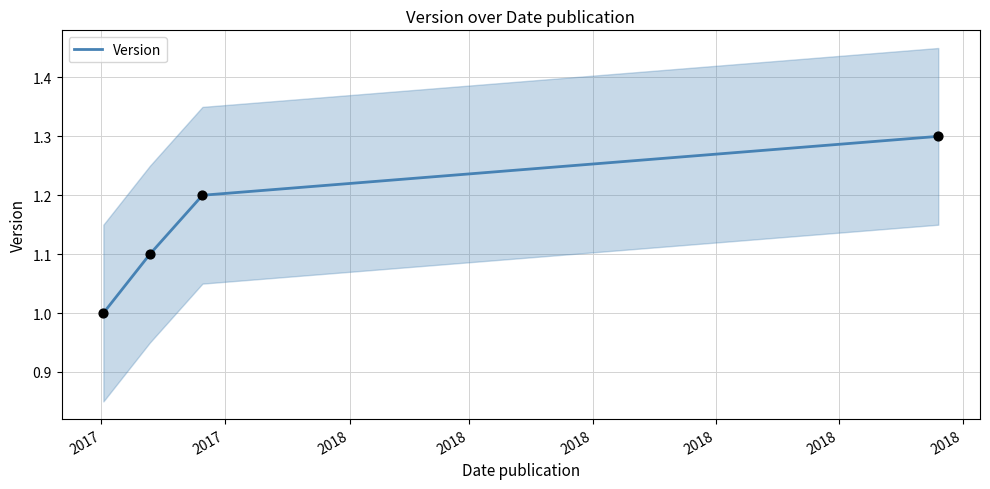

What is the maximum value for Version?

1.3